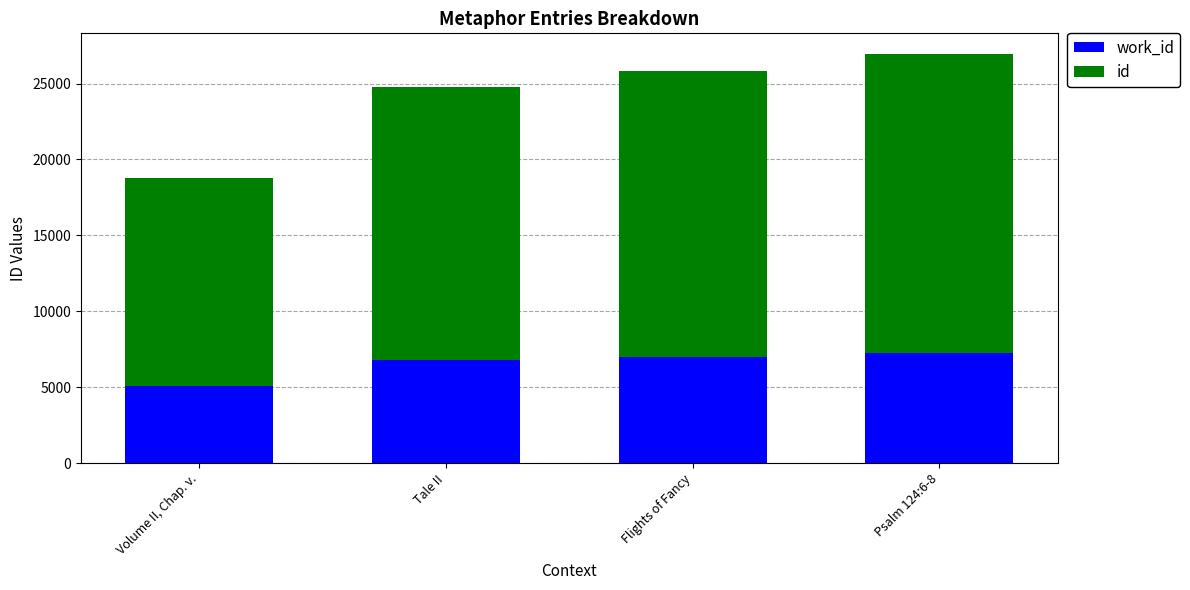

What is the total value across all series at Tale II?

24759